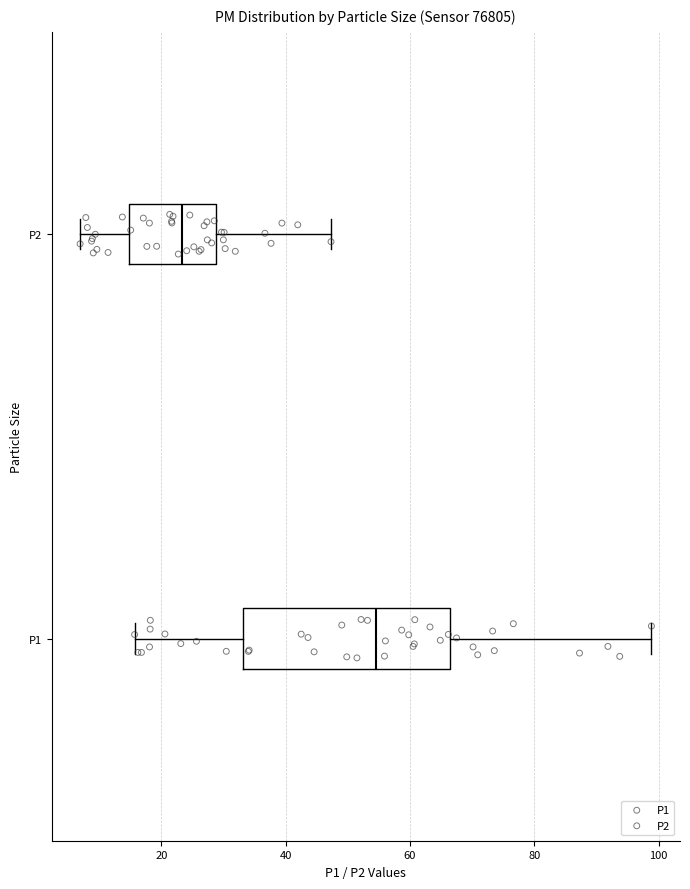

Reading bottom to top, read every box against the x-axis: the position of its median line, the range the box covers, and the ends of its whiskers. The values are not printed on the chart, so give them approximately, as read against the axis.

P1: median 54, box 34 to 66, whiskers 16 to 98
P2: median 24, box 14 to 28, whiskers 6 to 48